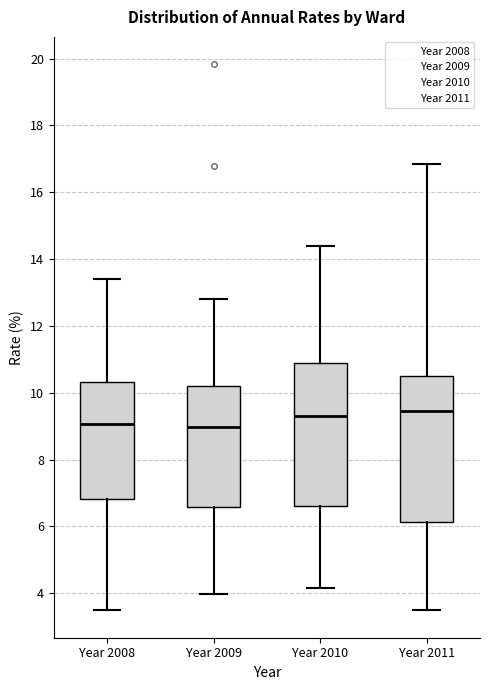

Where does the median line of the box for Year 2010 sit on the y-axis? The values are not printed on the chart, so give them approximately, as read against the axis.

9.4